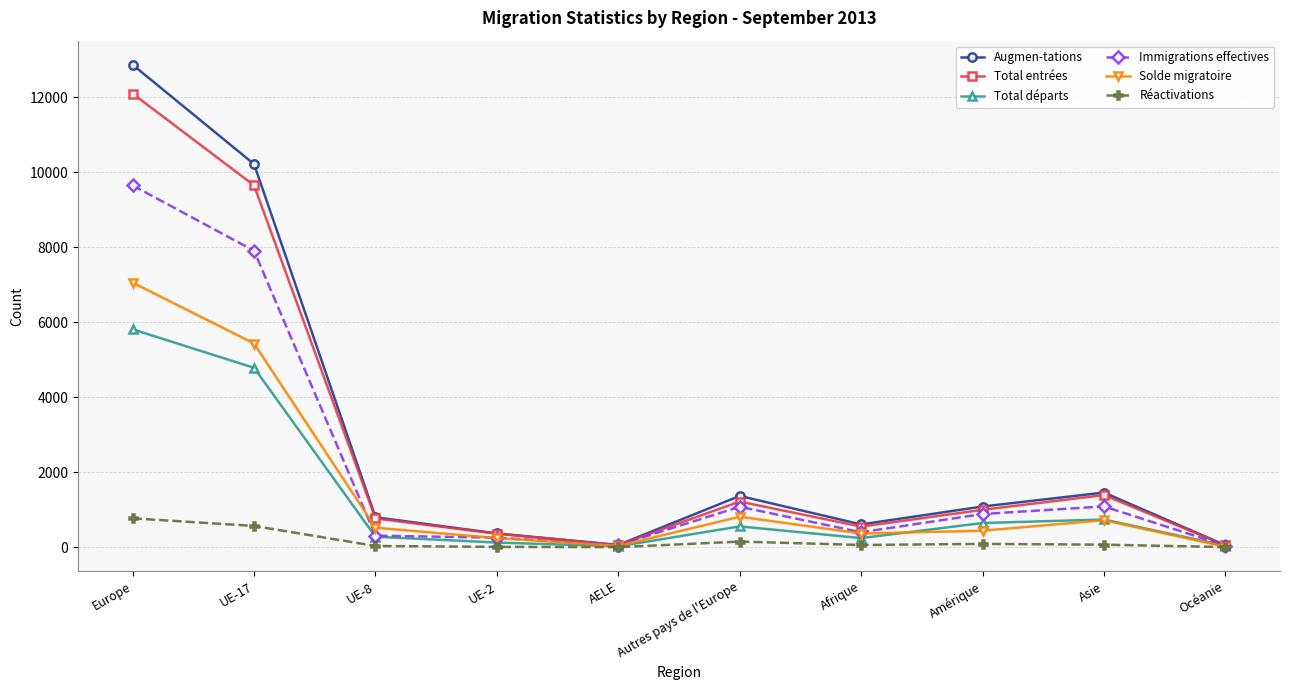

Which series has the widest spread of values?

Augmen-tations